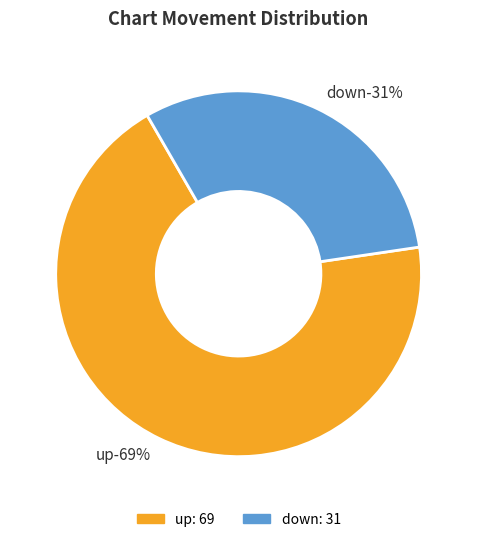

Which slice is the smallest?

down